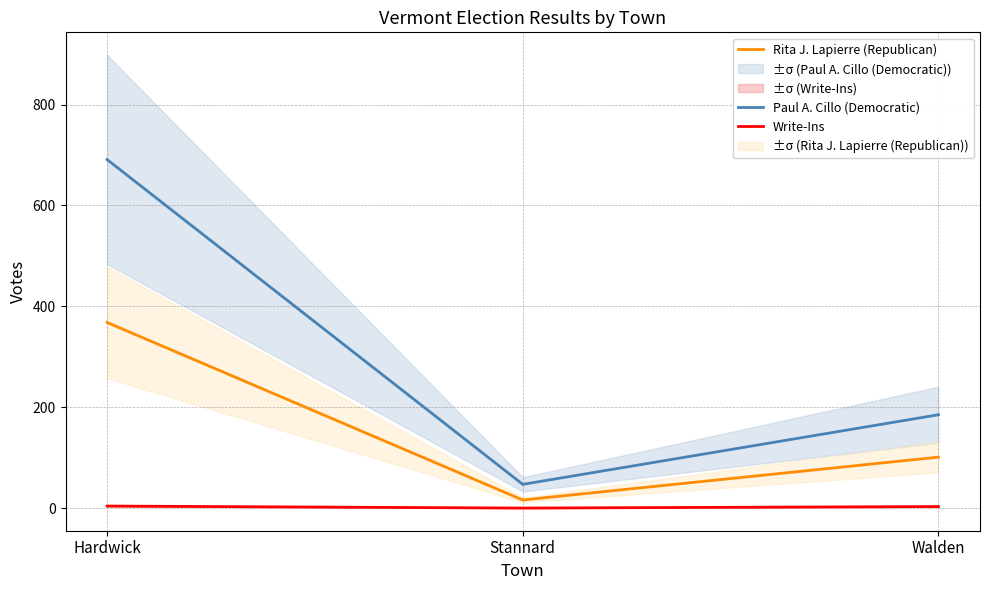

What is the minimum value for Paul A. Cillo (Democratic)?

47